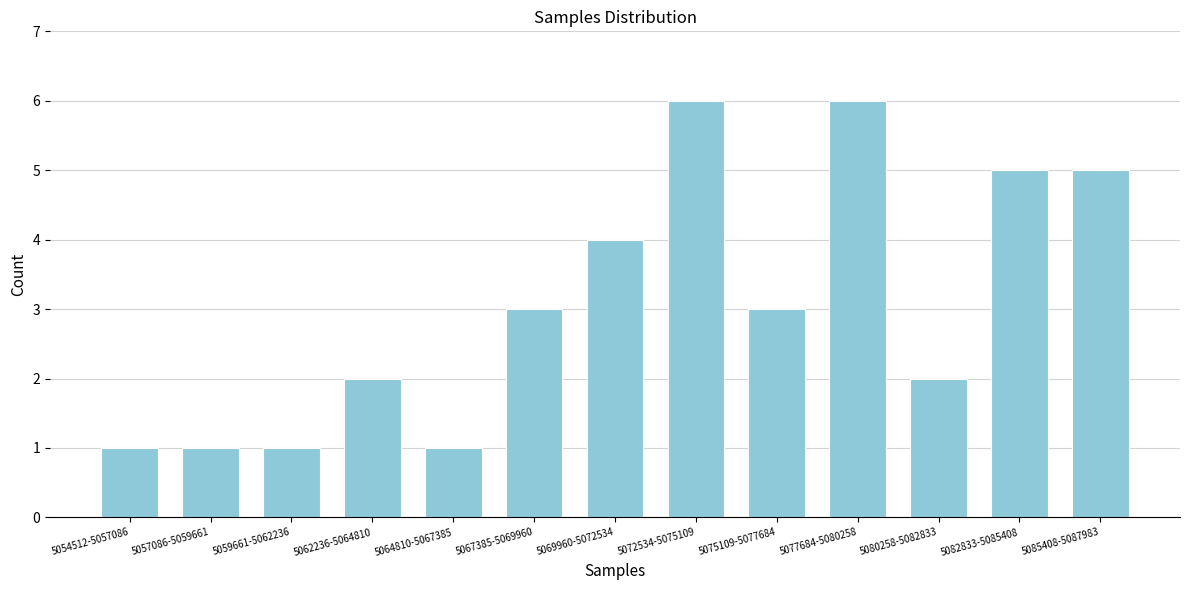

Reading left to right, transcribe all the data shown in this chart.

5054512-5057086=1	5057086-5059661=1	5059661-5062236=1	5062236-5064810=2	5064810-5067385=1	5067385-5069960=3	5069960-5072534=4	5072534-5075109=6	5075109-5077684=3	5077684-5080258=6	5080258-5082833=2	5082833-5085408=5	5085408-5087983=5